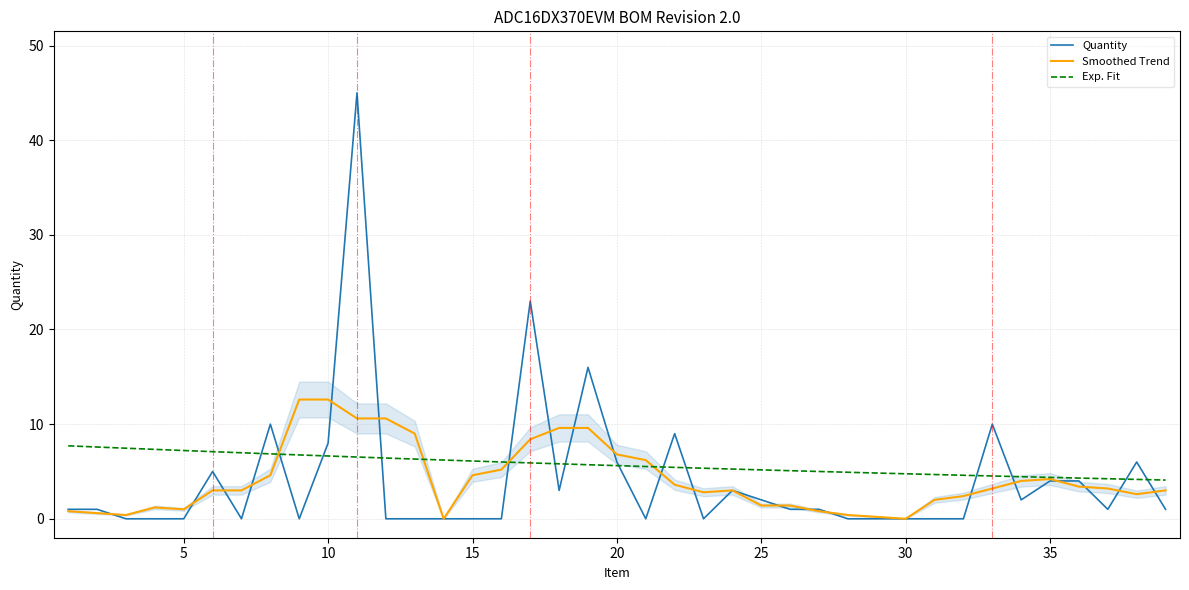

What is the minimum value for Exp. Fit?

4.1